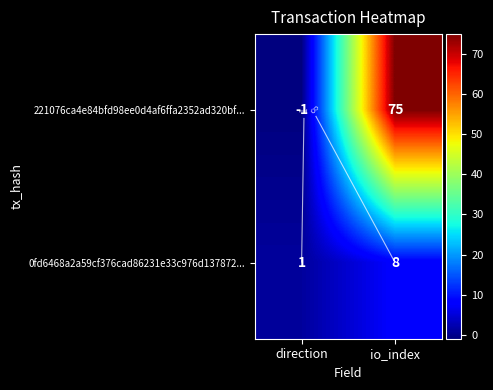

Count the 0fd6468a2a59cf376cad86231e33c976d137872... values in the range 1 to 8.

2